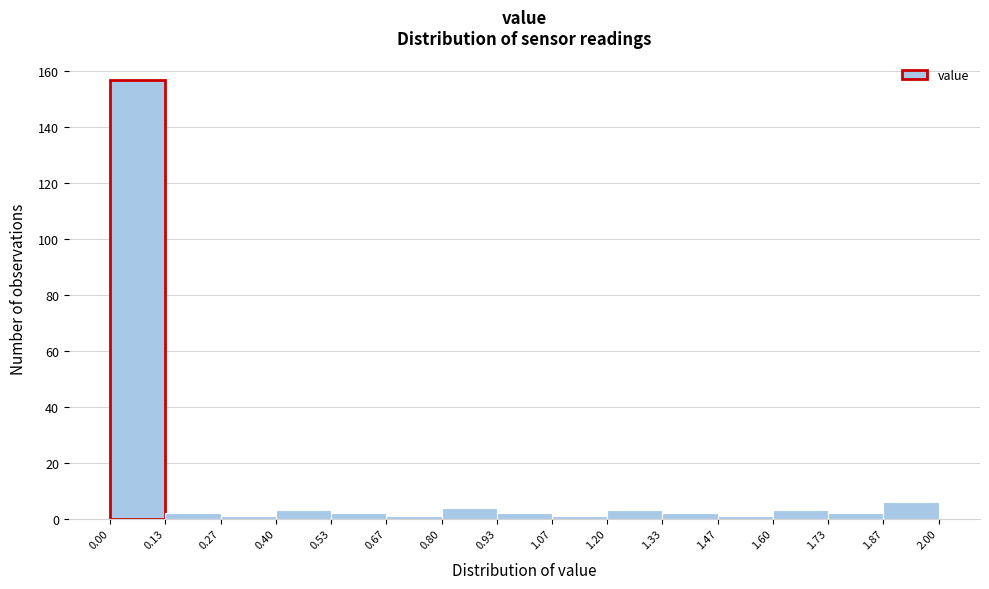

What is the height of the bar covering 0.13 to 0.27 on the x-axis? The values are not printed on the chart, so give them approximately, as read against the axis.

2